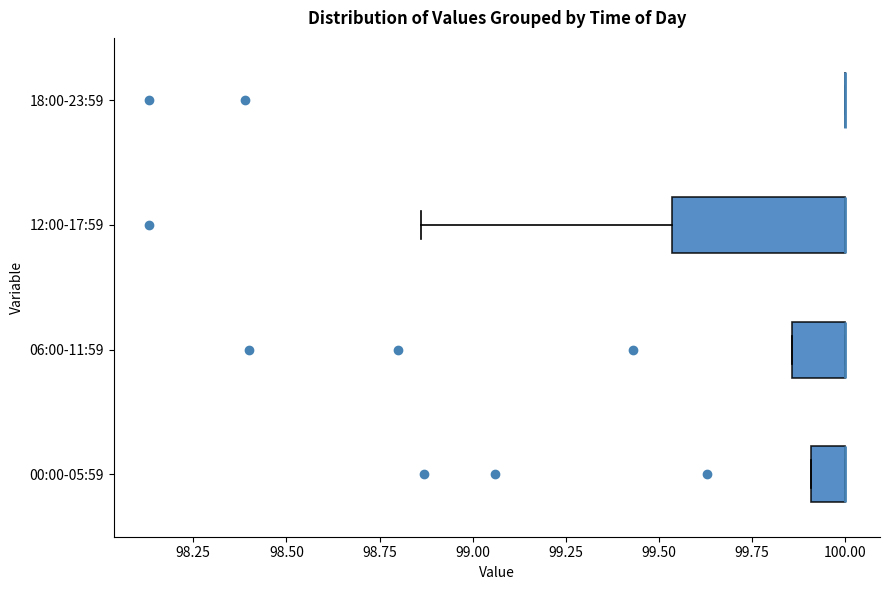

Reading bottom to top, read every box against the x-axis: the position of its median line, the range the box covers, and the ends of its whiskers. The values are not printed on the chart, so give them approximately, as read against the axis.

00:00-05:59: median 100.00 (drawn on the box's right edge), box 99.90 to 100.00, whiskers 99.90 to 100.00
06:00-11:59: median 100.00 (drawn on the box's right edge), box 99.85 to 100.00, whiskers 99.85 to 100.00
12:00-17:59: median 100.00 (drawn on the box's right edge), box 99.55 to 100.00, whiskers 98.85 to 100.00
18:00-23:59: box collapsed to a line at 100.00, whiskers 100.00 to 100.00